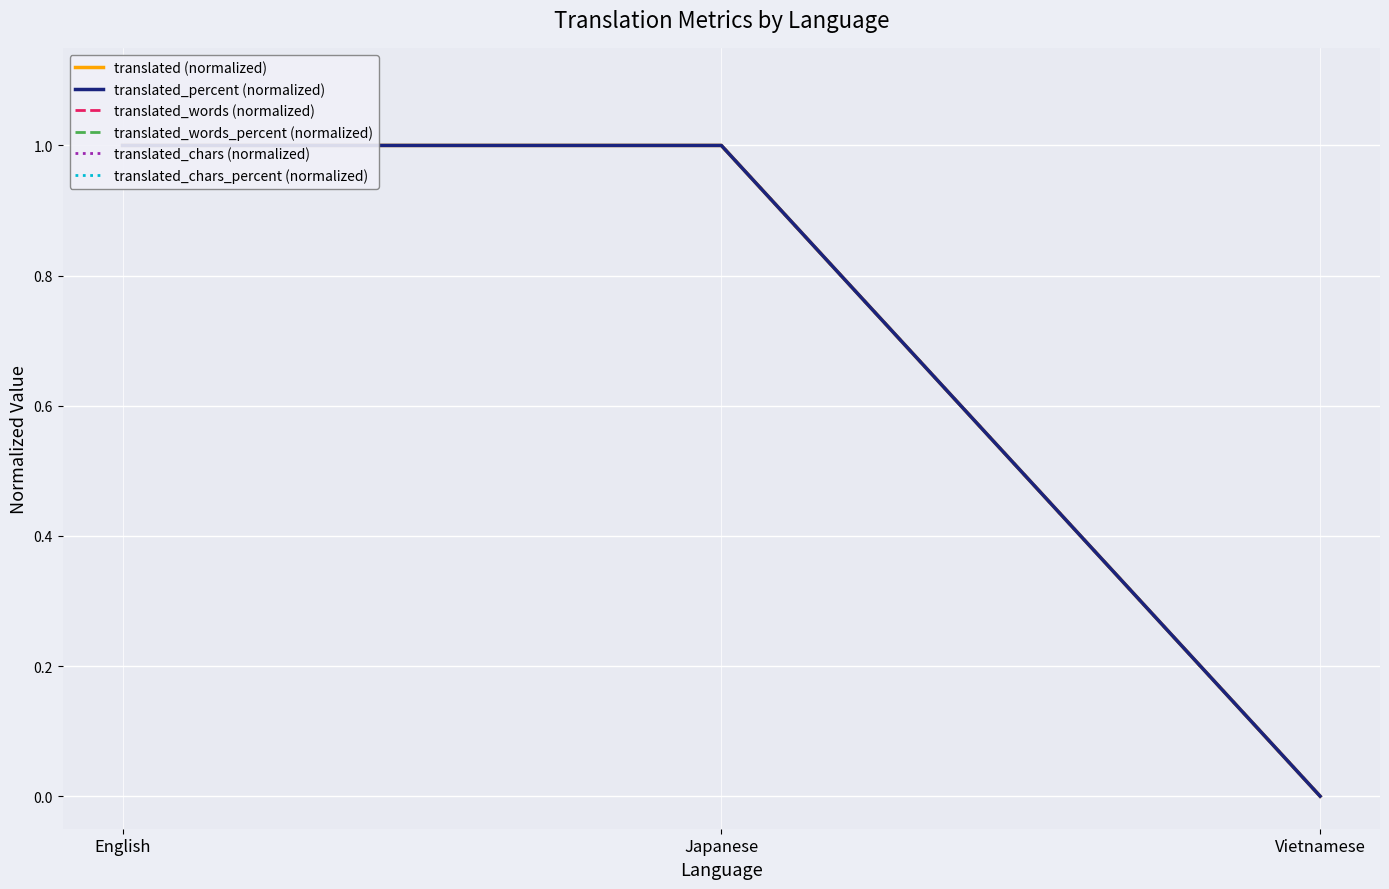

How many series are shown in this chart?

6